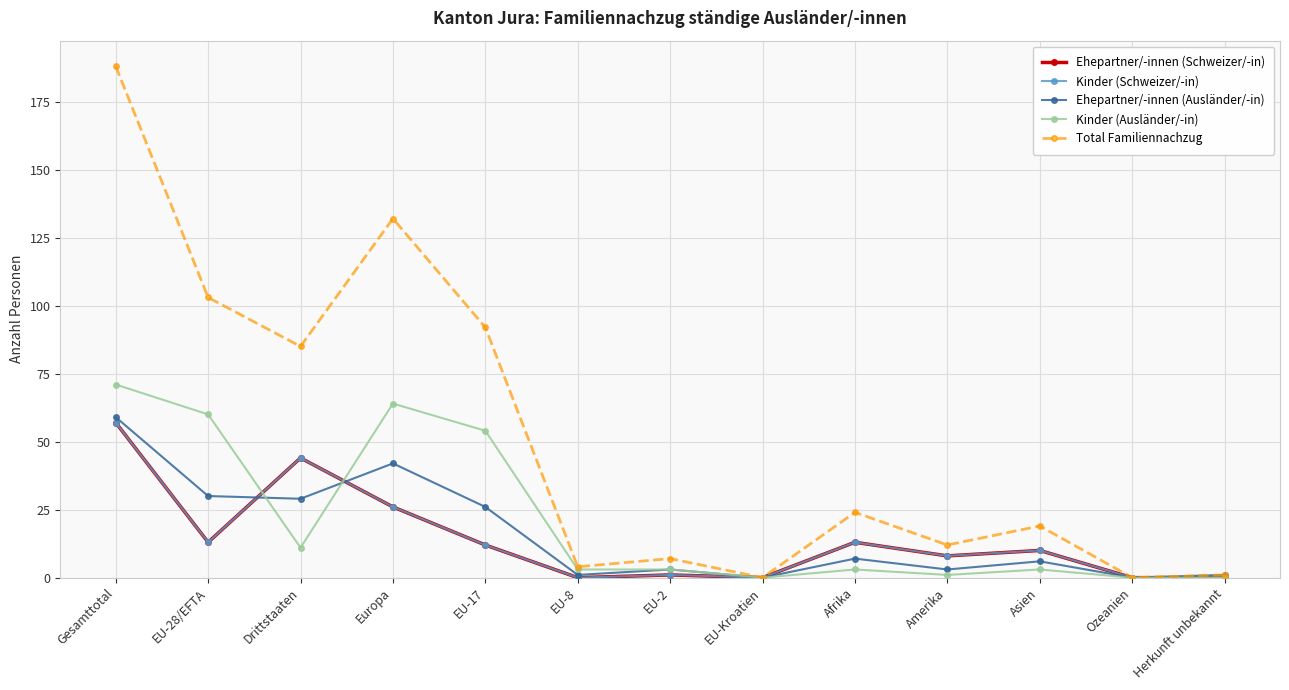

Does the chart have visible grid lines?

Yes